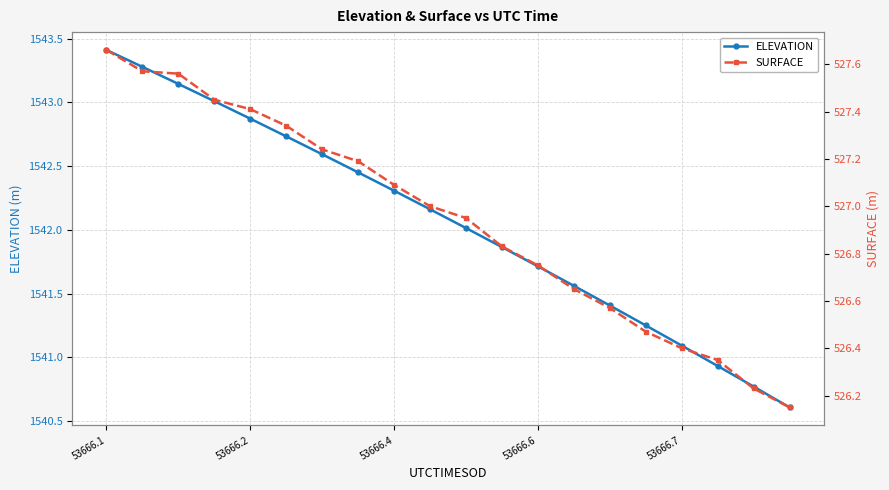

What is the average value of the ELEVATION series?

1542.1